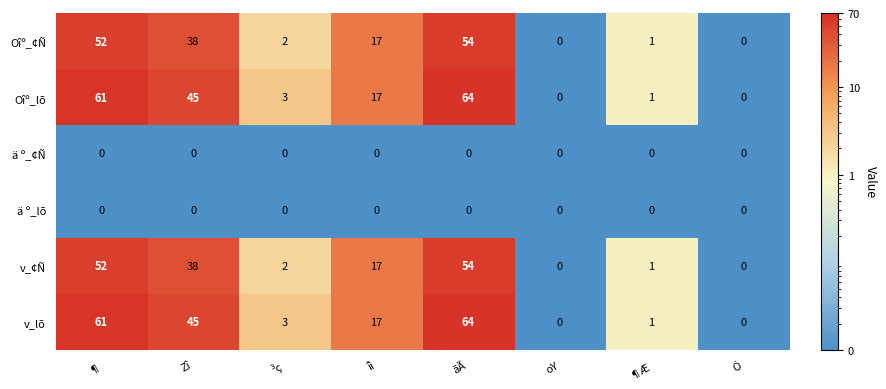

The value of v_¢Ñ at ¶ is 91. True or false?

False